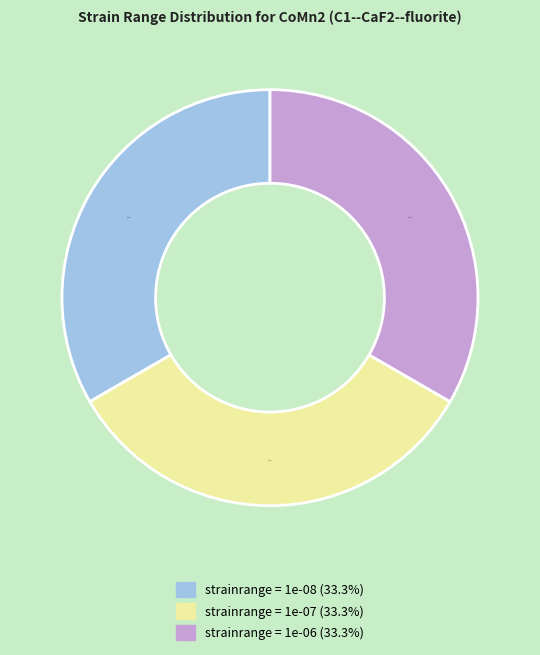

Is there a majority slice in this chart?

No